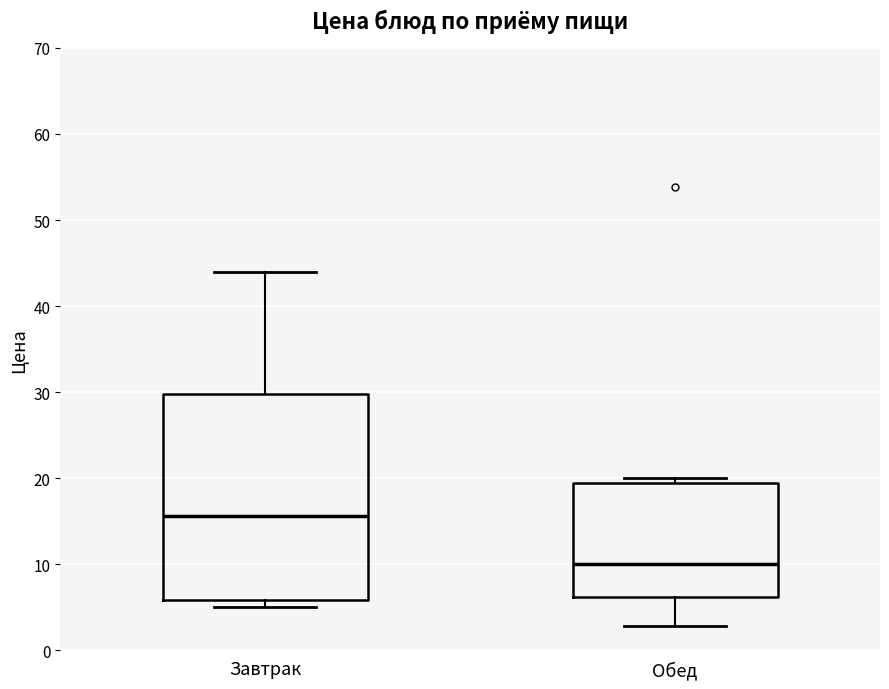

Reading left to right, read every box against the y-axis: the position of its median line, the range the box covers, and the ends of its whiskers. The values are not printed on the chart, so give them approximately, as read against the axis.

Завтрак: median 16, box 6 to 30, whiskers 5 to 44
Обед: median 10, box 6 to 20, whiskers 3 to 20 (just above the box's upper edge)